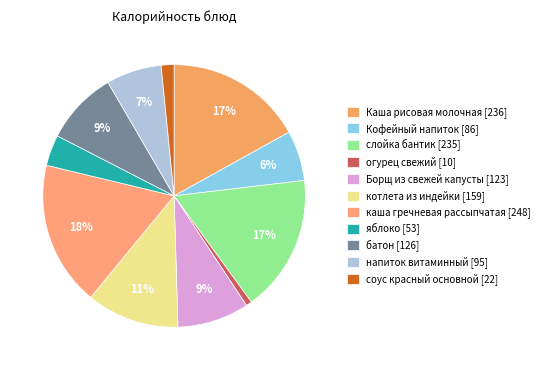

What portion of the pie excludes котлета из индейки?

88.6%